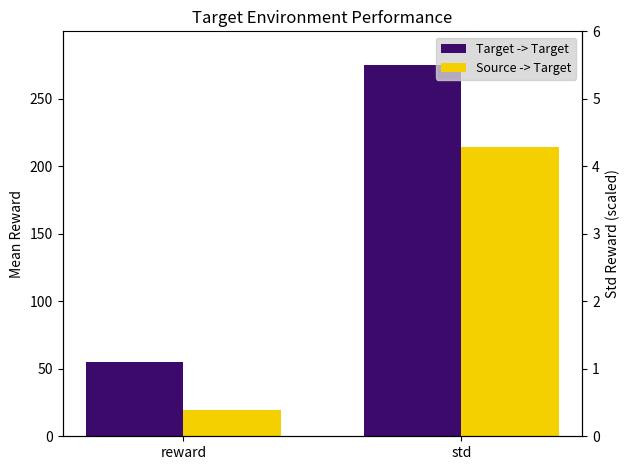

How many bars are there in total?

4